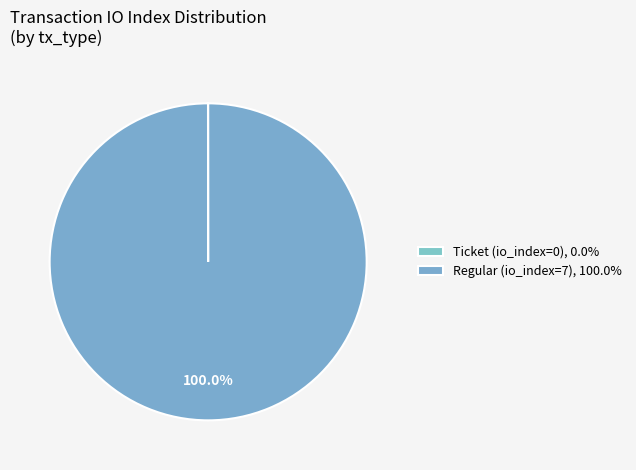

Which slice is the smallest?

Ticket (io_index=0)